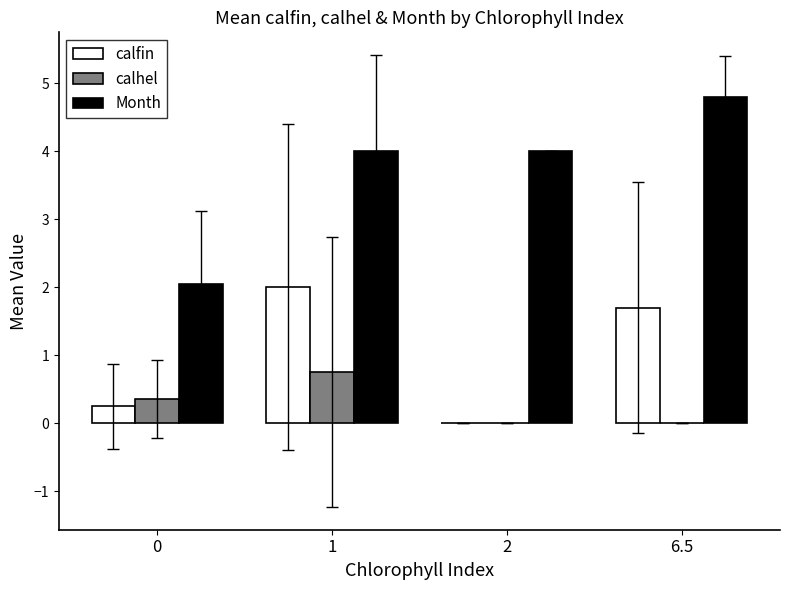

Is it true that calfin equals 2.0 at 1?

True